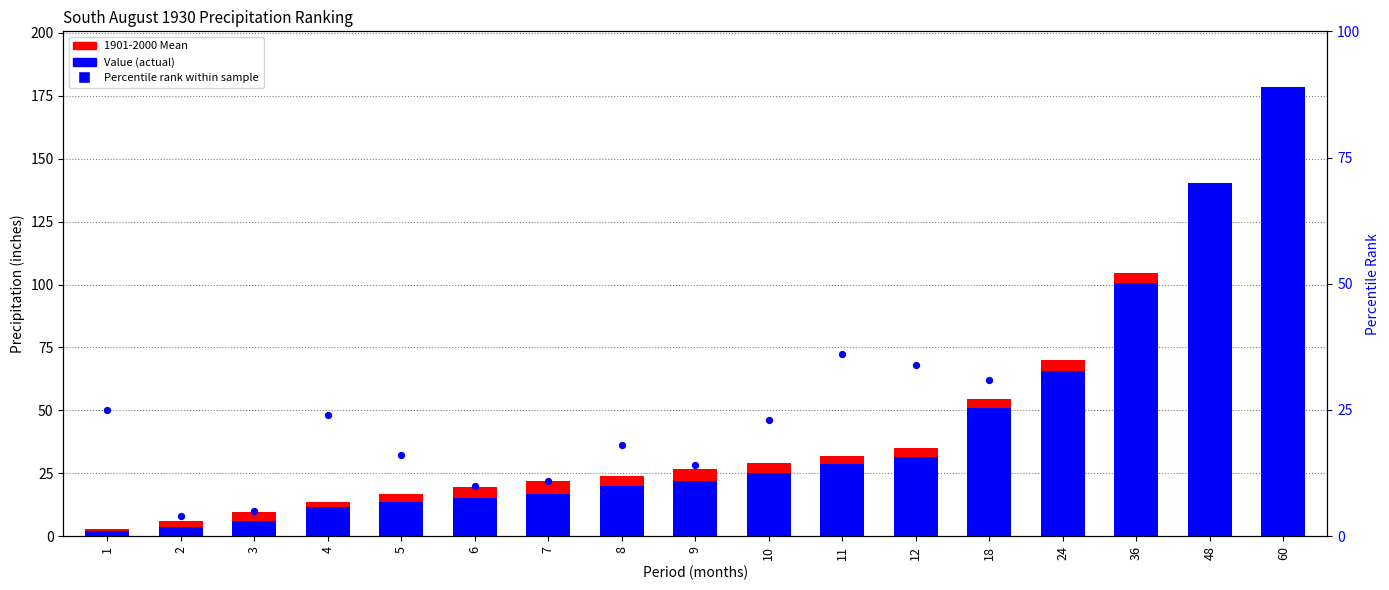

At which category is the sum across all series the highest?

60